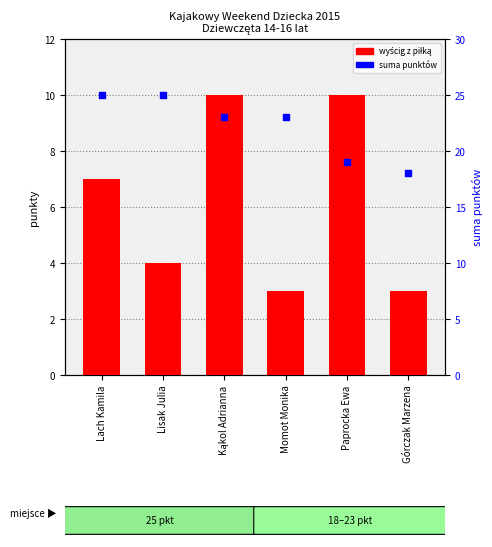

Is the value of wyścig z piłką at Paprocka Ewa greater than the value of suma punktów at Kąkol Adrianna?

No